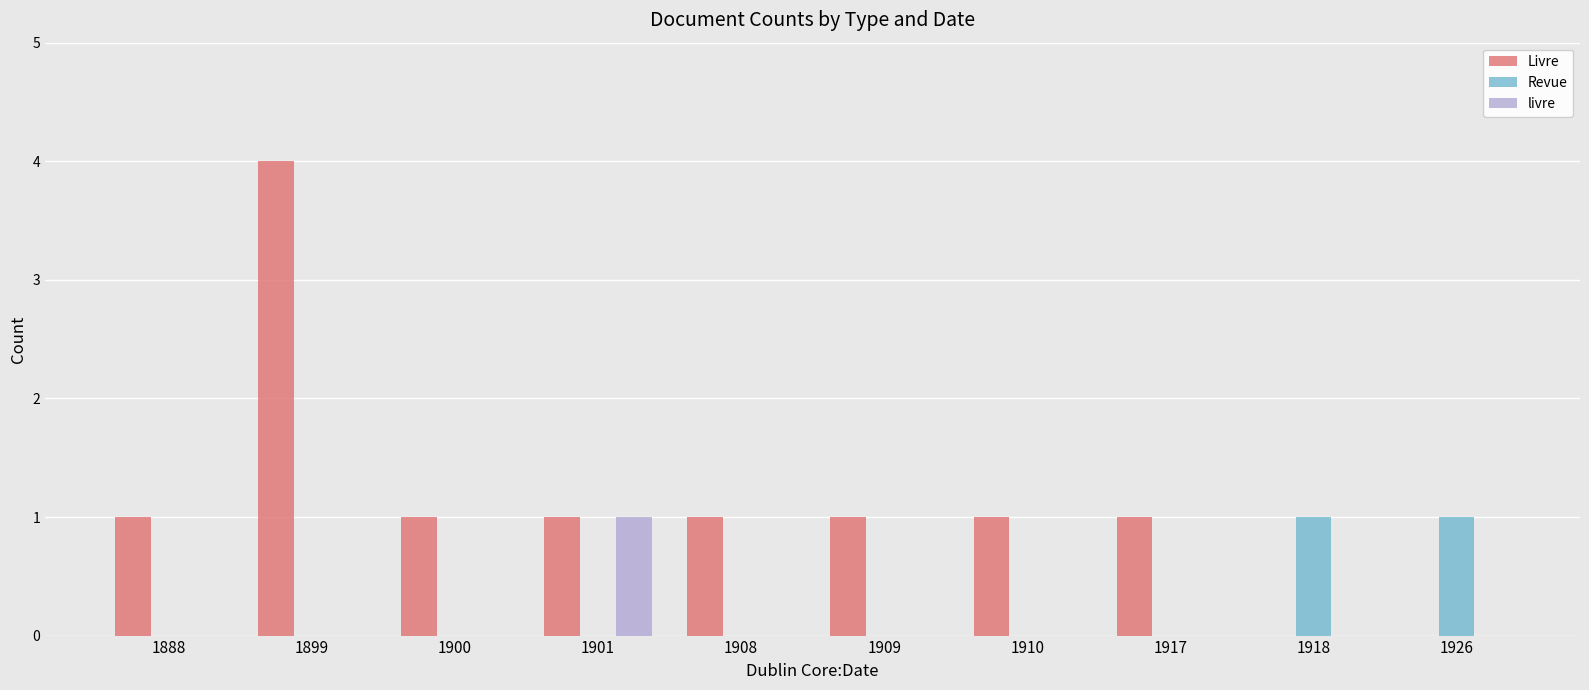

What is the sum of the livre values at 1888 and 1901?

1